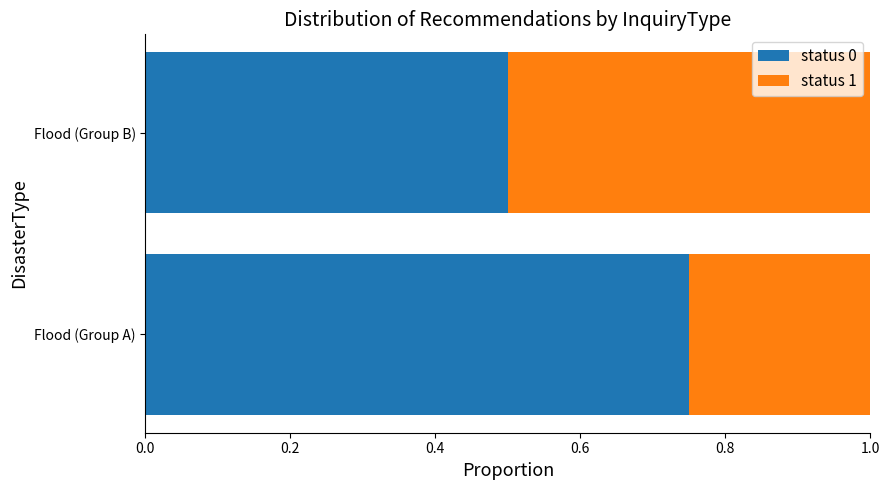

What is the average value of the status 0 series?

0.6